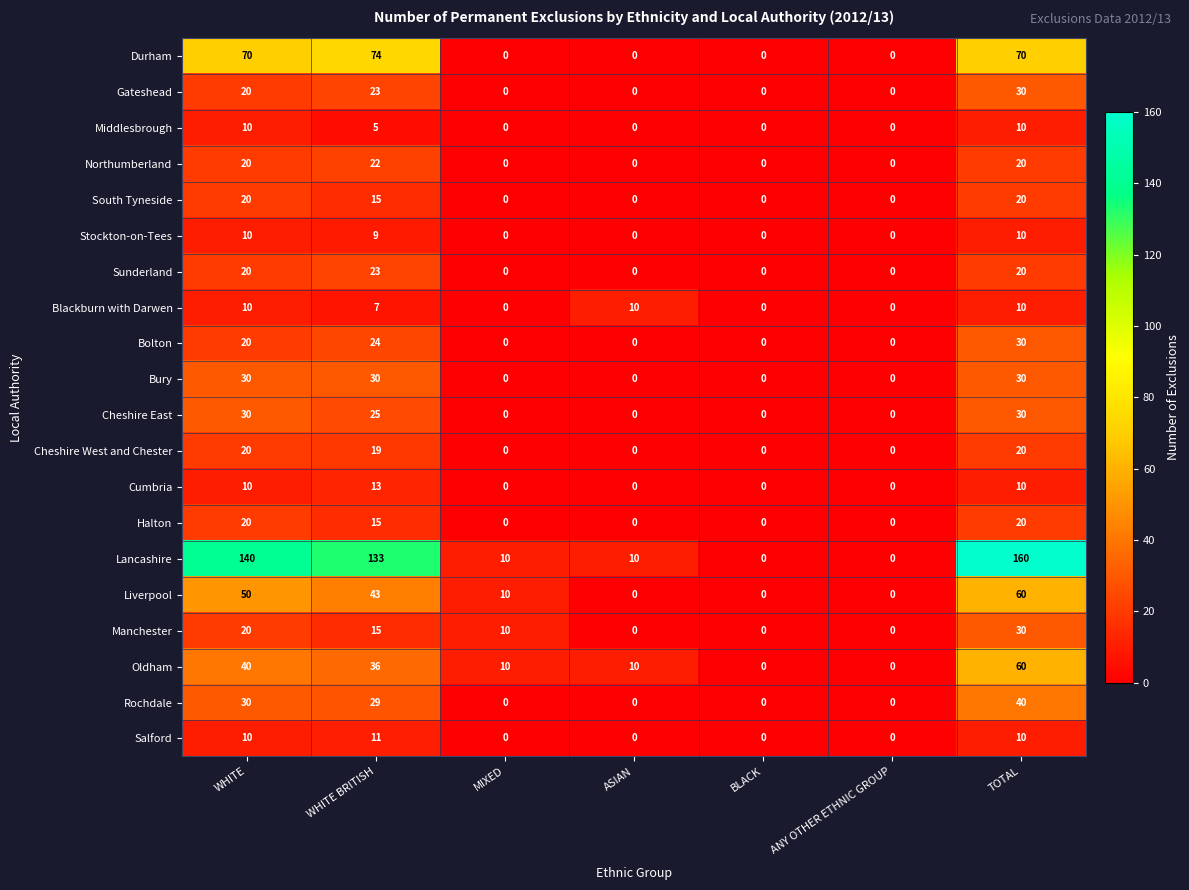

Count the Bolton values in the range 0 to 24.

6